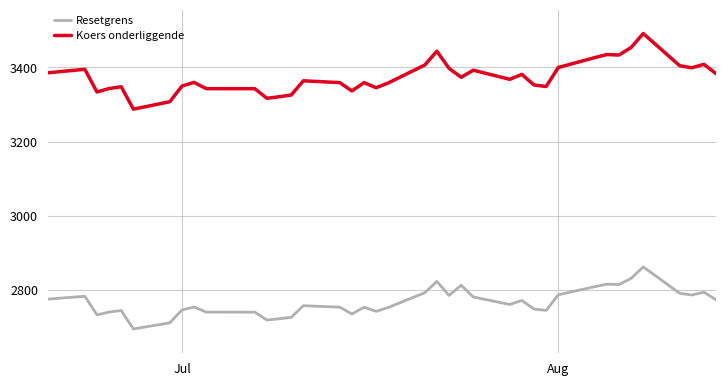

What is the difference between the maximum and minimum values in the Koers onderliggende series?

203.7